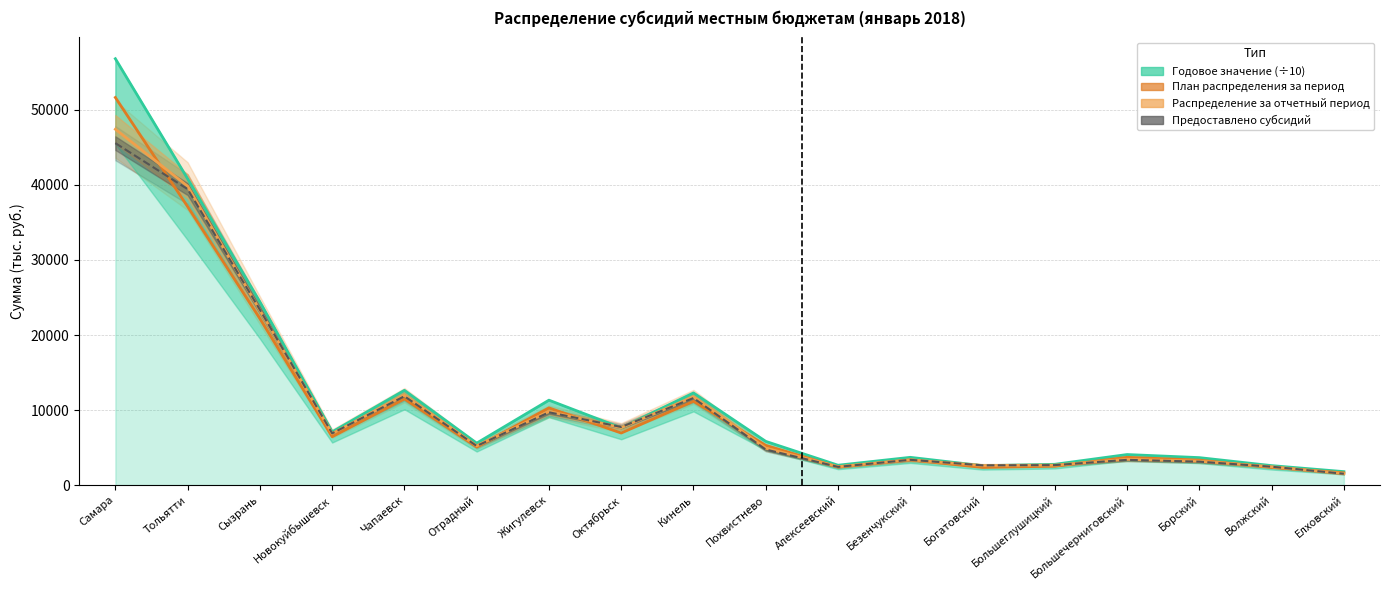

Which series has the largest total across all categories?

Годовое значение (÷10)